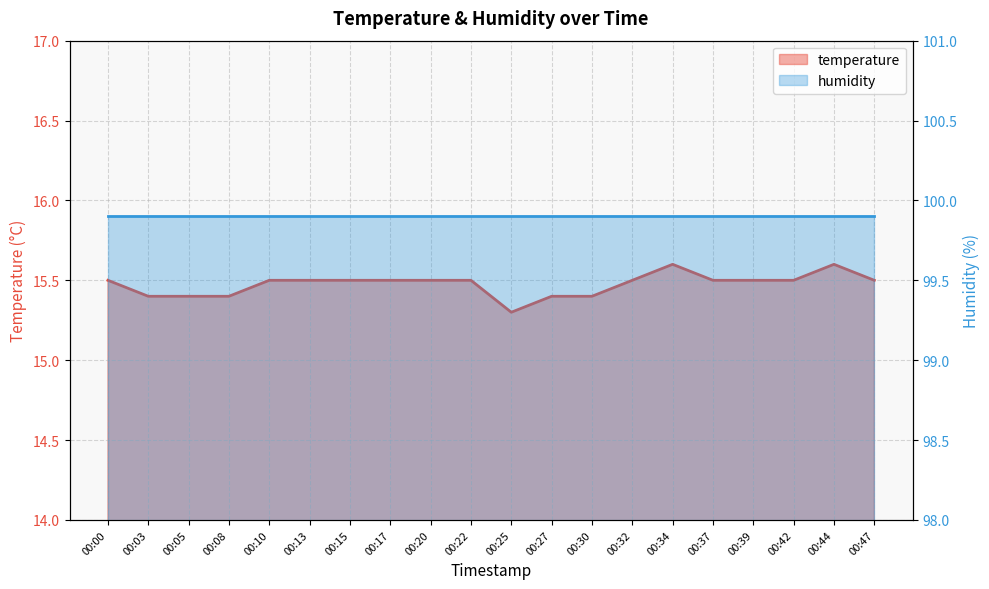

Where is the first local maximum?

00:34